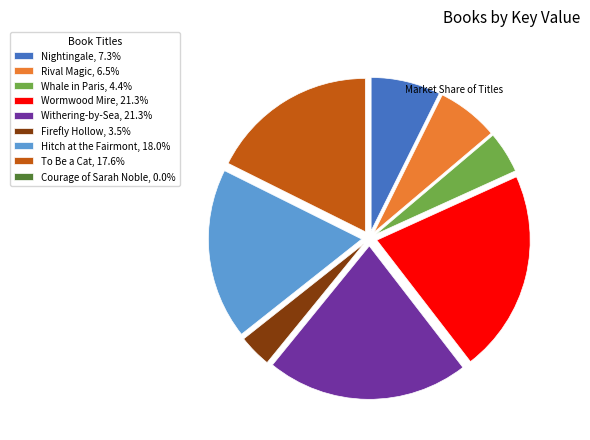

Is the sum of To Be a Cat and Rival Magic greater than half?

No